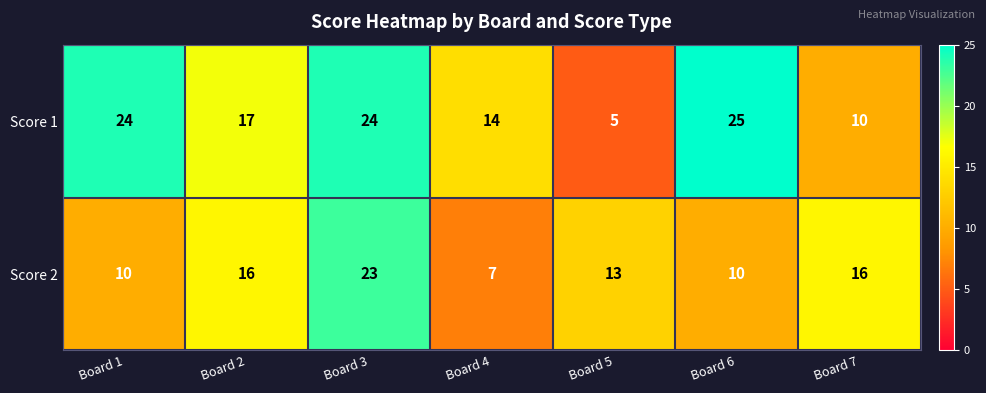

Where is Score 1 nearest to the value 15?

Board 4